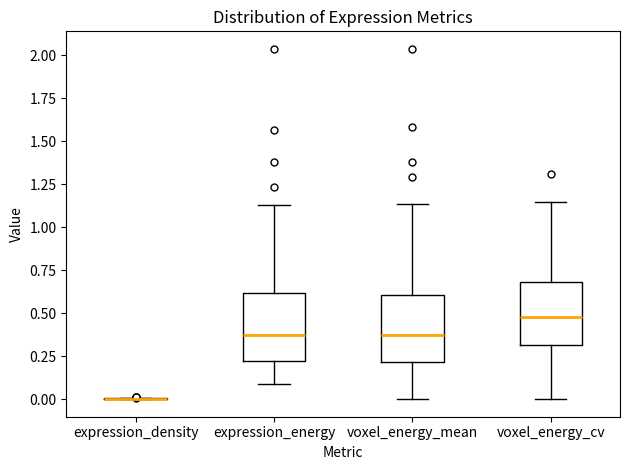

Reading left to right, transcribe this box plot: for each box, give where its median line is, the range the box spans, and where its two whiskers end, as read against the y-axis. The values are not printed on the chart, so give them approximately, as read against the axis.

expression_density: box collapsed to a line at 0.00, whiskers 0.00 to 0.00
expression_energy: median 0.35, box 0.20 to 0.60, whiskers 0.10 to 1.15
voxel_energy_mean: median 0.35, box 0.20 to 0.60, whiskers 0.00 to 1.15
voxel_energy_cv: median 0.50, box 0.30 to 0.70, whiskers 0.00 to 1.15